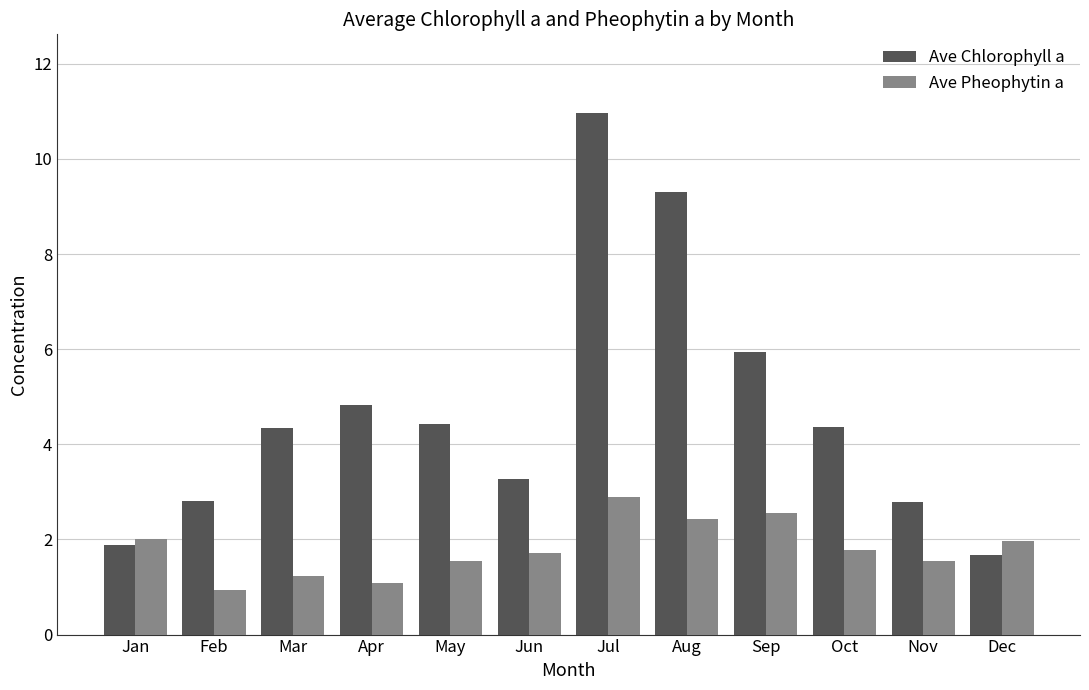

Which series has the largest total across all categories?

Ave Chlorophyll a